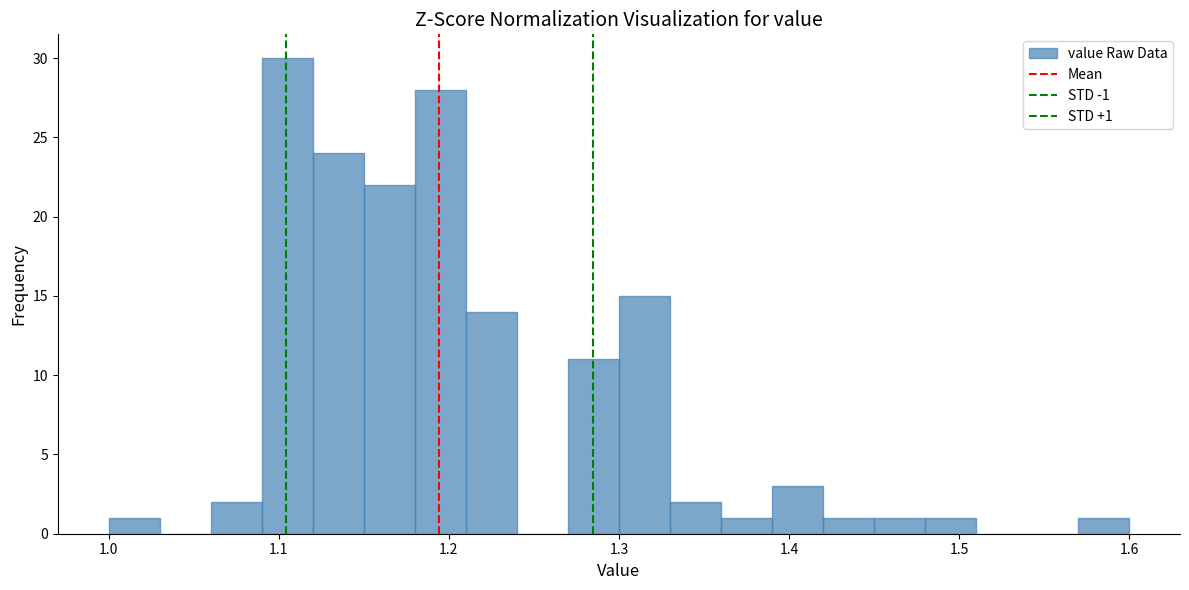

Read against the x-axis, roughly where is the centre of the tallest bar?

1.11